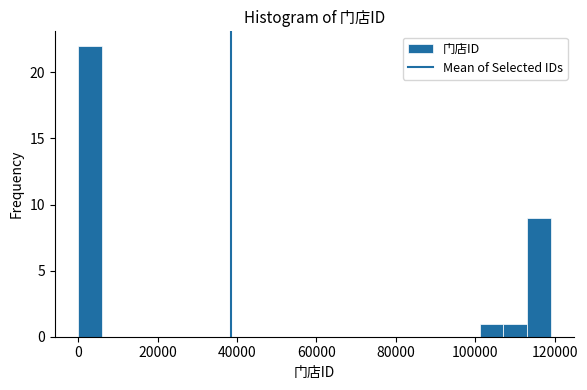

Read against the x-axis, roughly where is the centre of the tallest bar?

4000